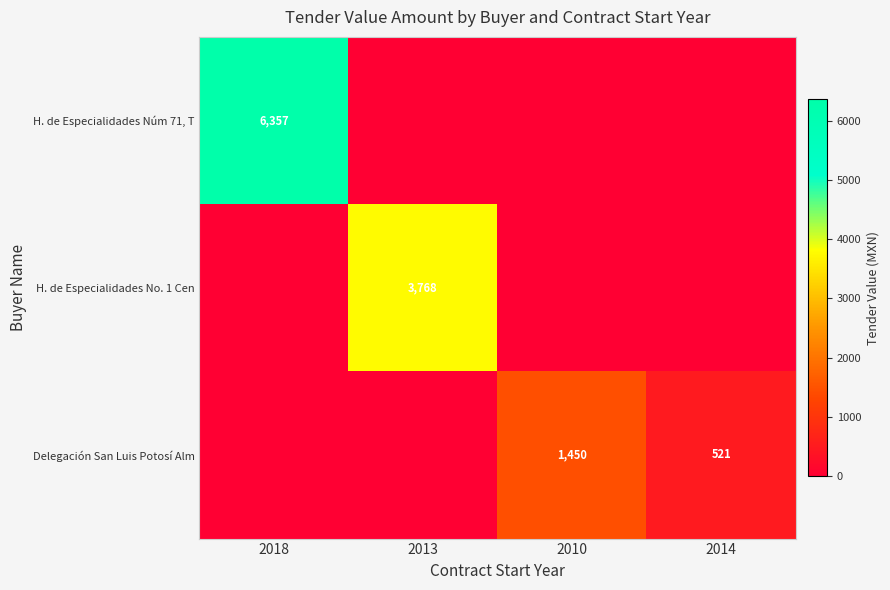

Is it true that H. de Especialidades No. 1 Cen equals 1451 at 2013?

False